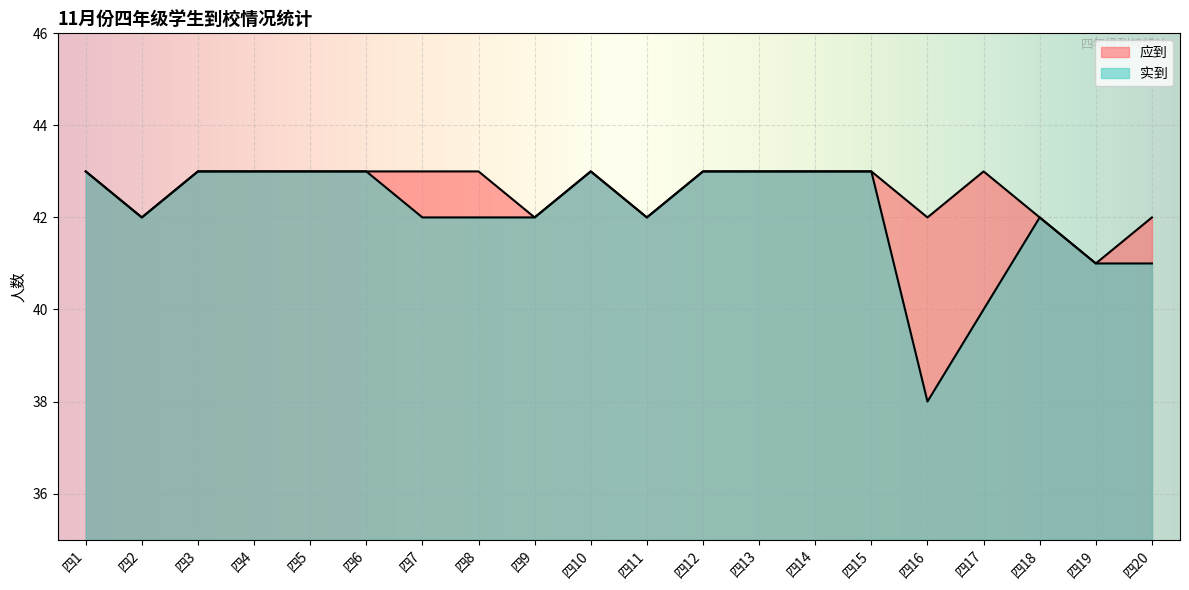

Which has a higher value, 四1 or 四17?

四1